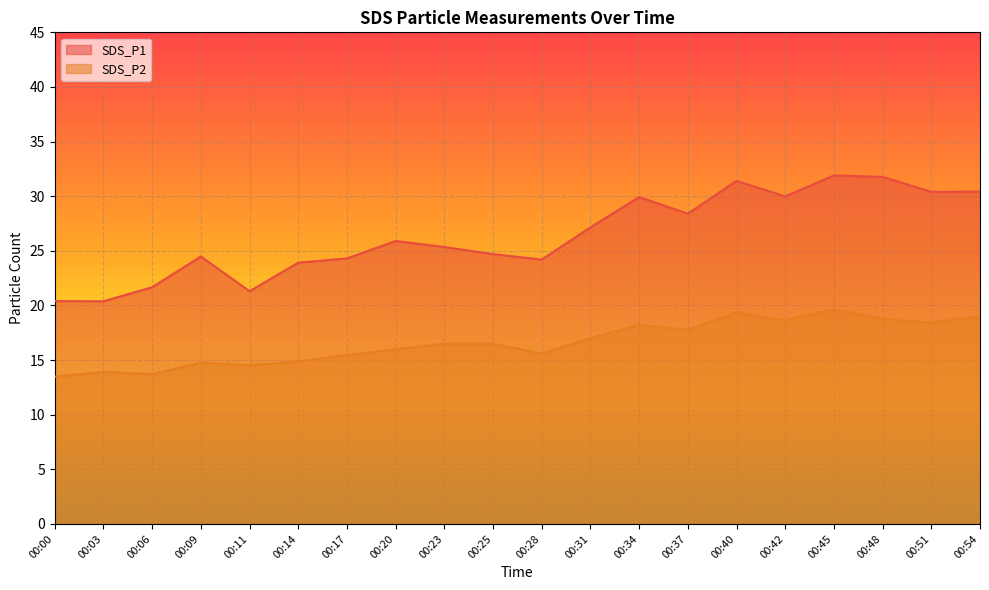

How many lines are shown in the chart?

2